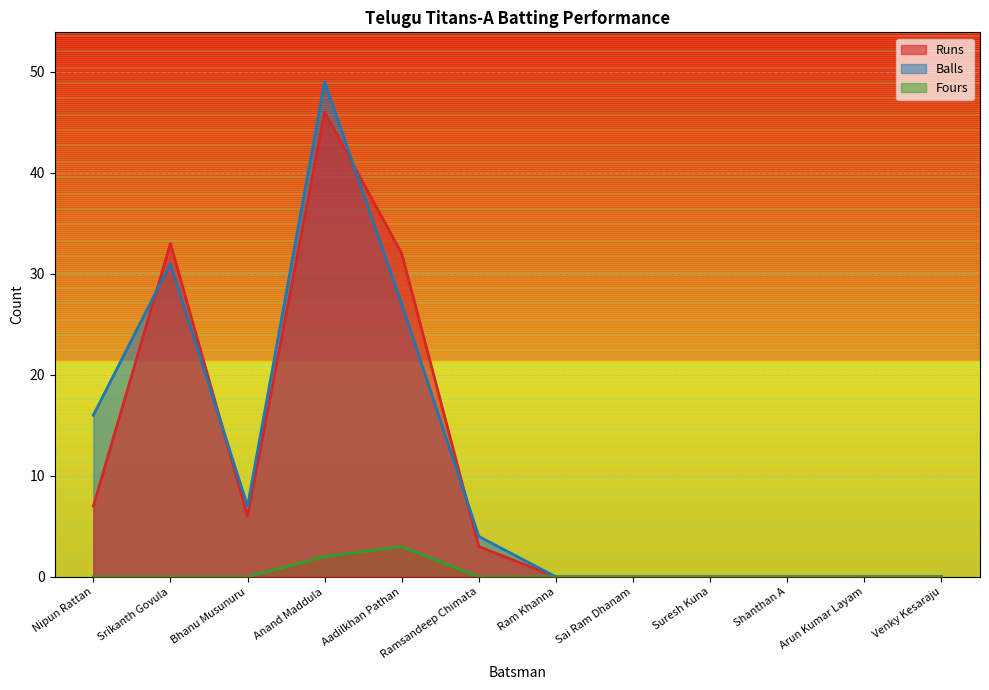

In Balls, how many points are higher than both neighbors (excluding endpoints)?

2